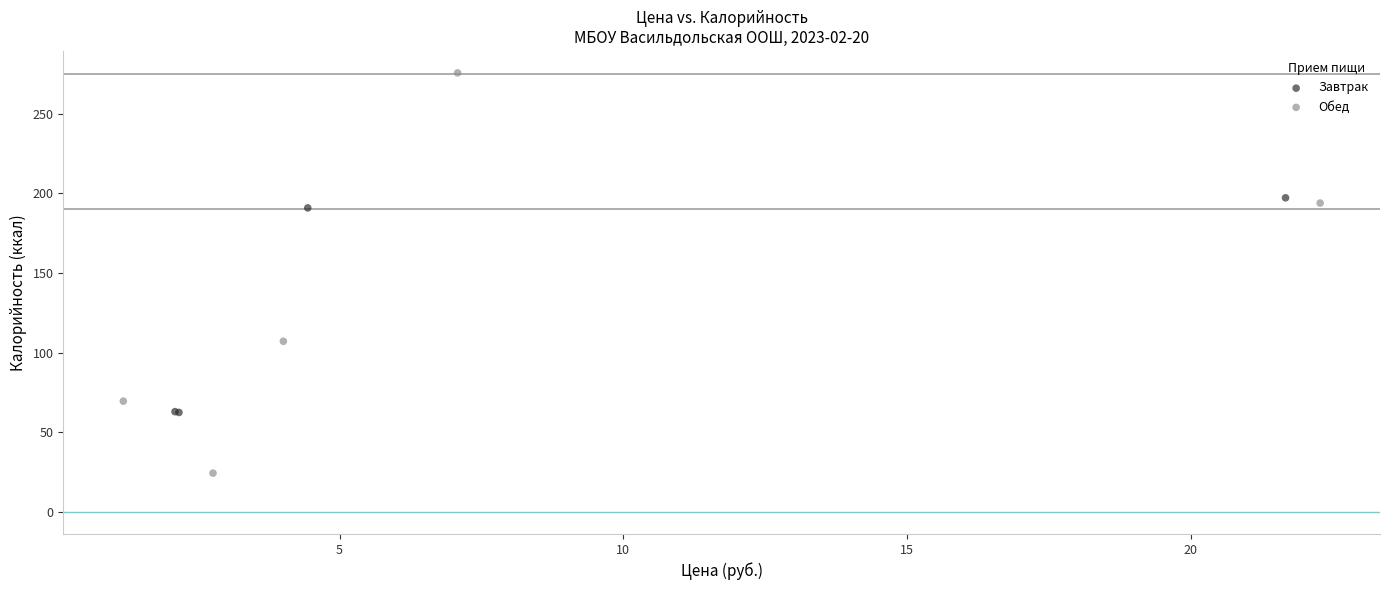

Which series has the largest Y range (max minus min)?

Обед